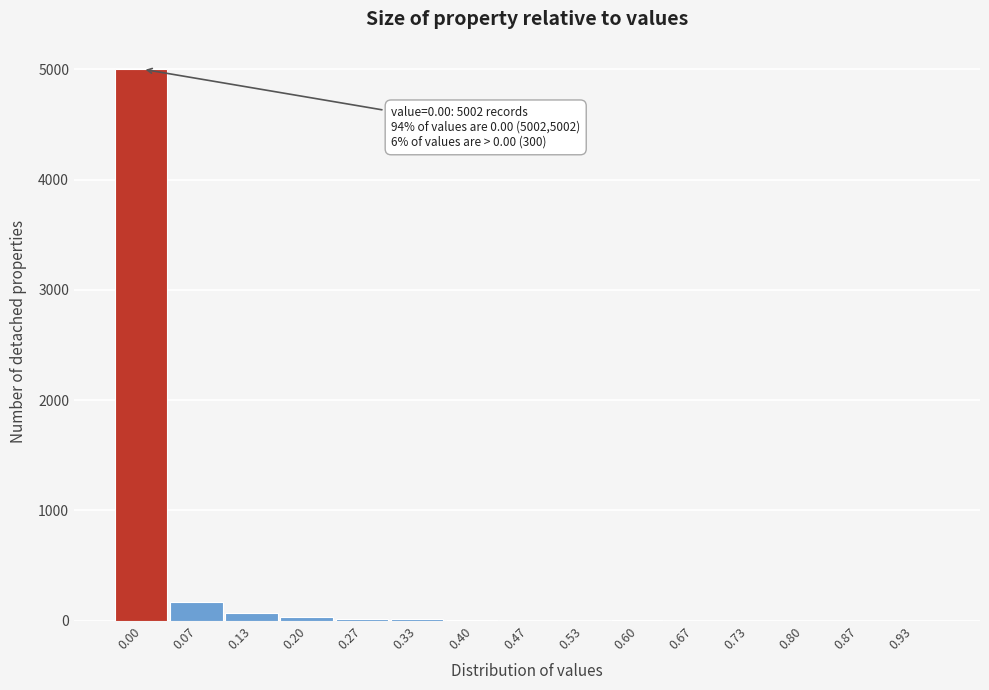

Which has a higher value, 0.07 or 0.47?

0.07